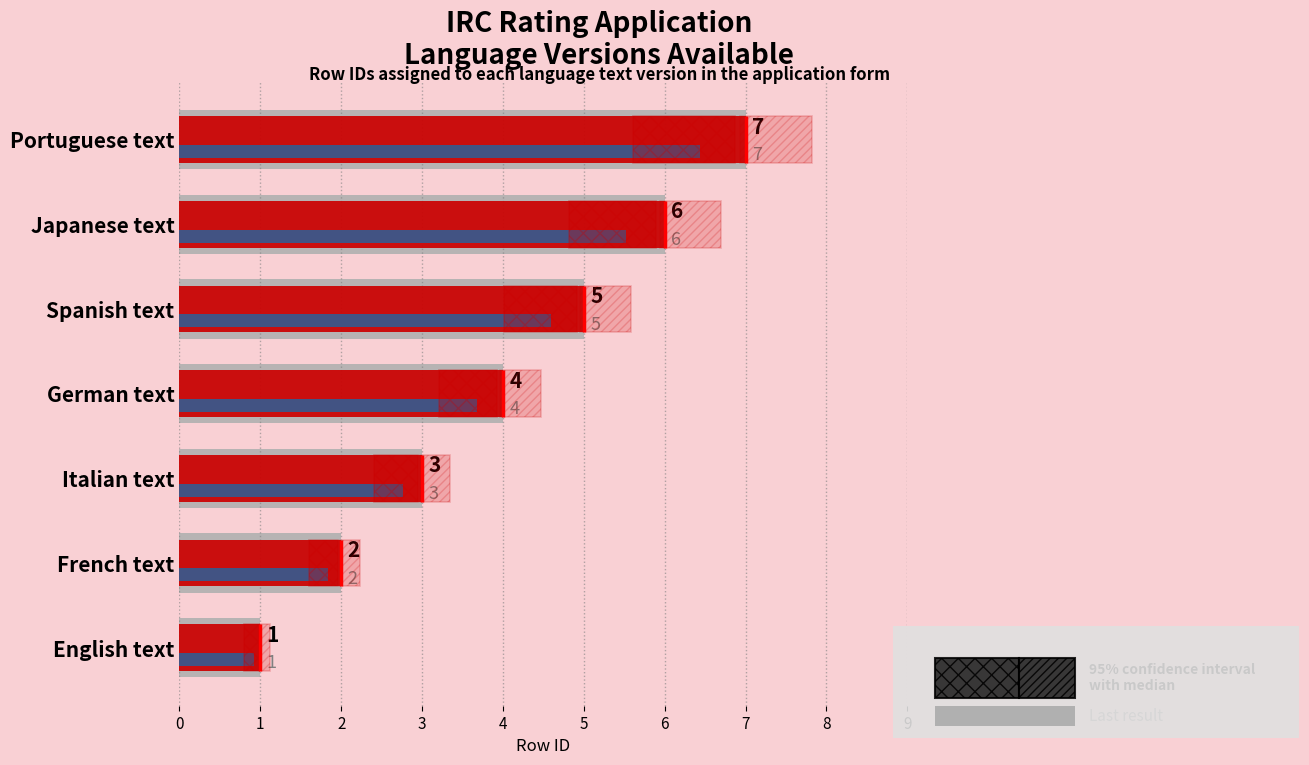

Which has a higher value, German text or French text?

German text